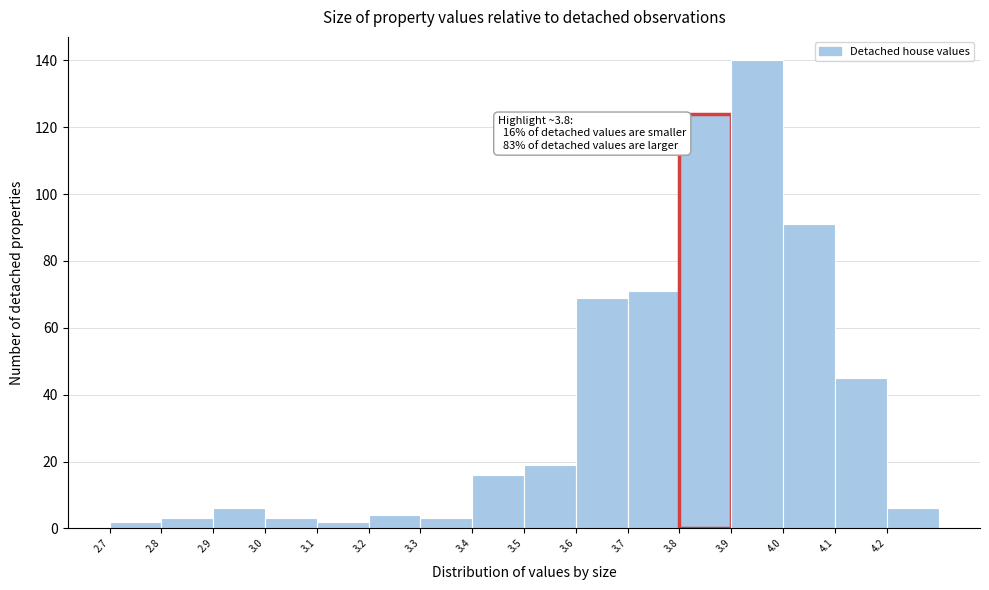

Over which range of the x-axis is the bar tallest?

3.9 to 4.0